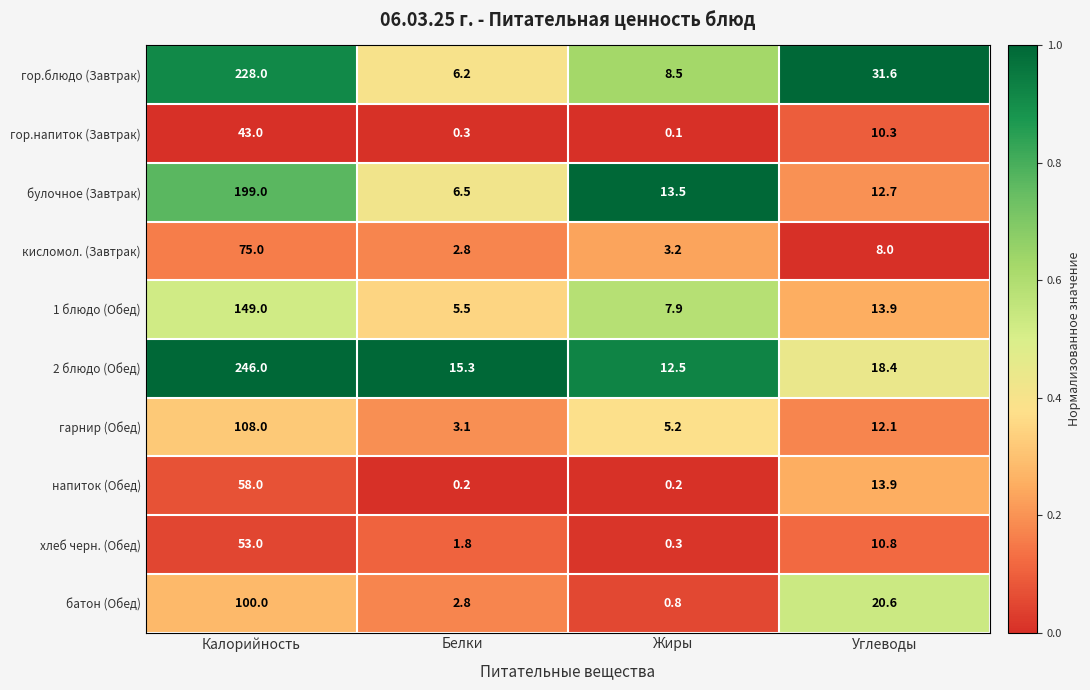

How many data points does each series have?

4